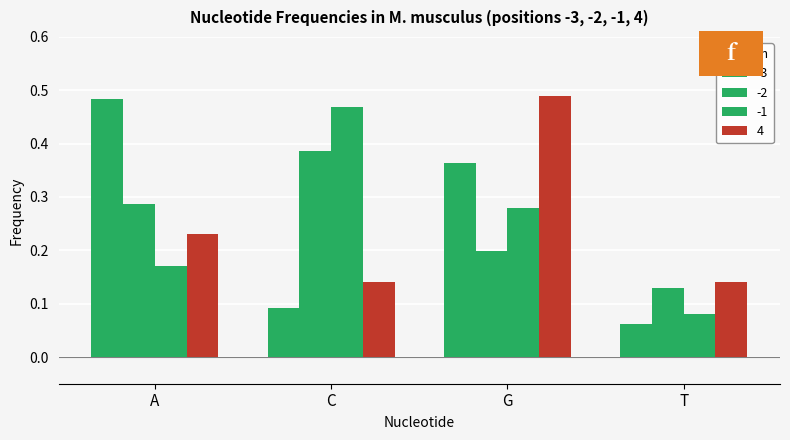

Which series has the widest spread of values?

-3